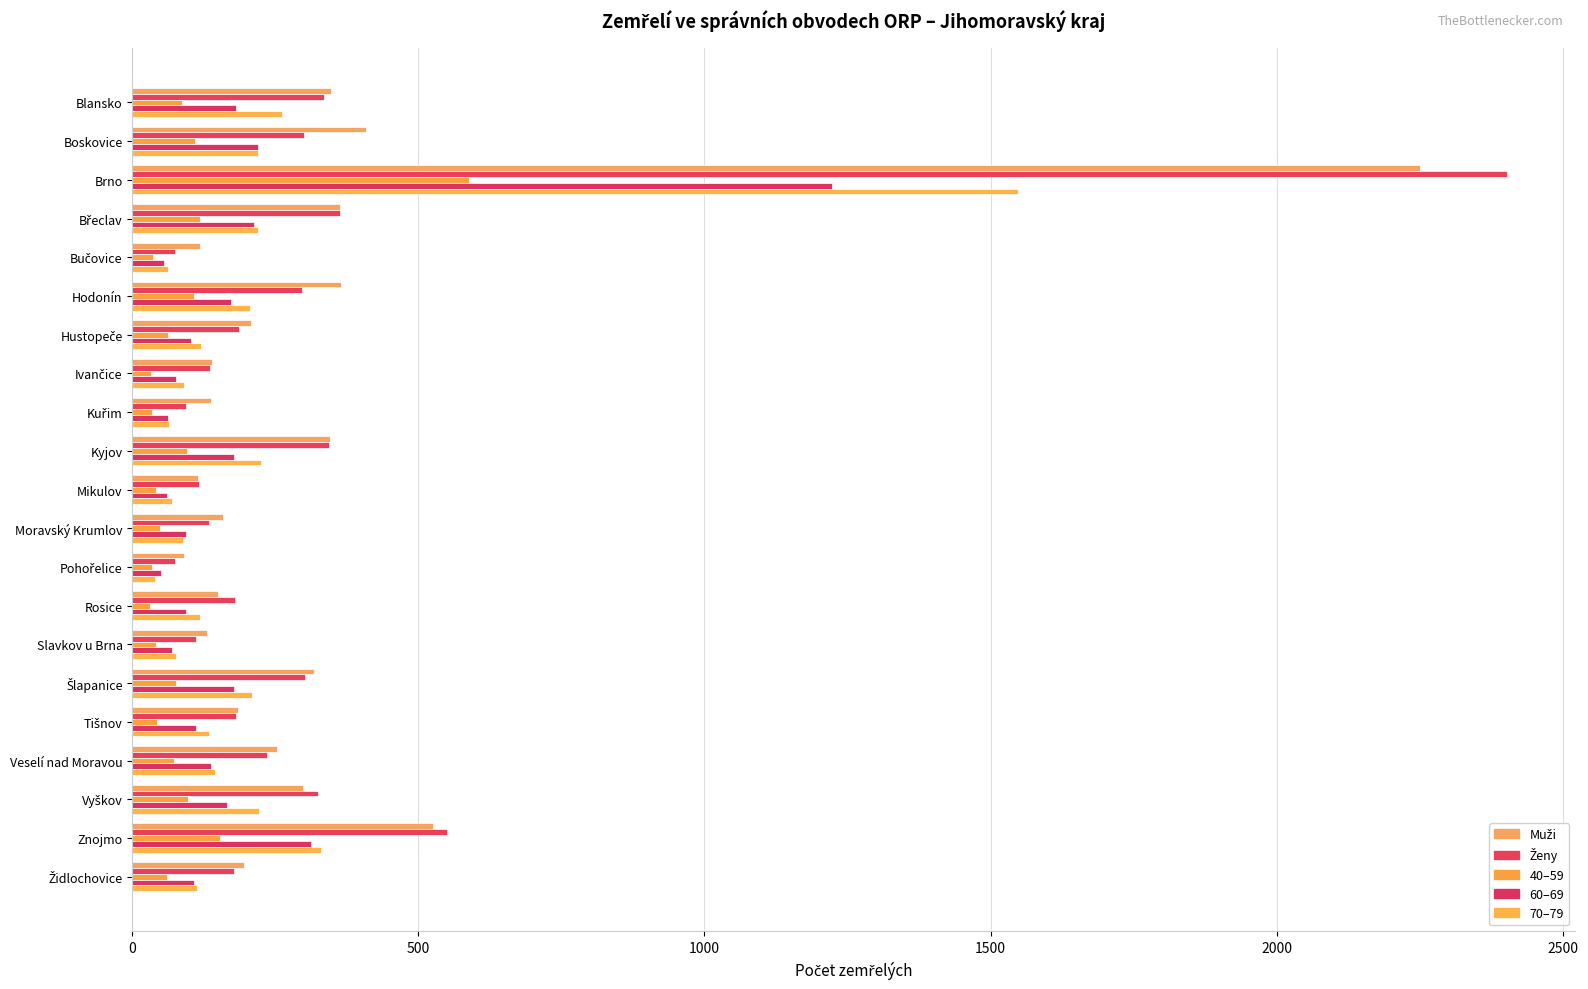

What is the average value of the Muži series?

338